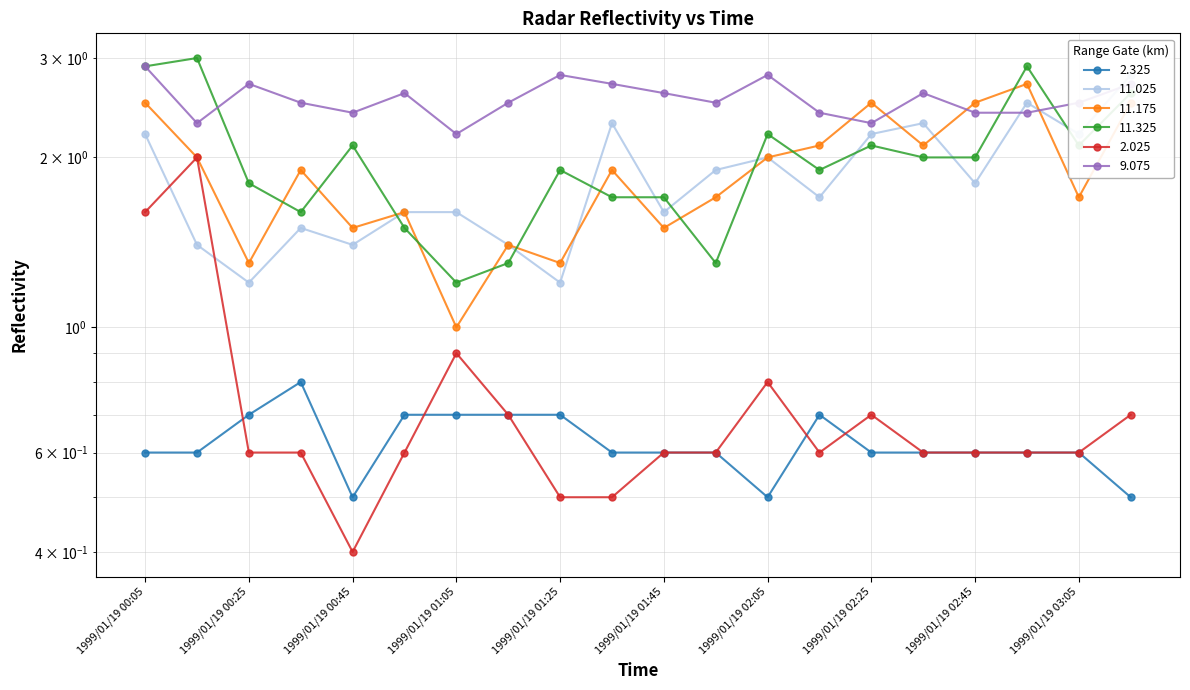

The 11.325 series shows 1.3 at 1999/01/19 01:15. True or false?

True